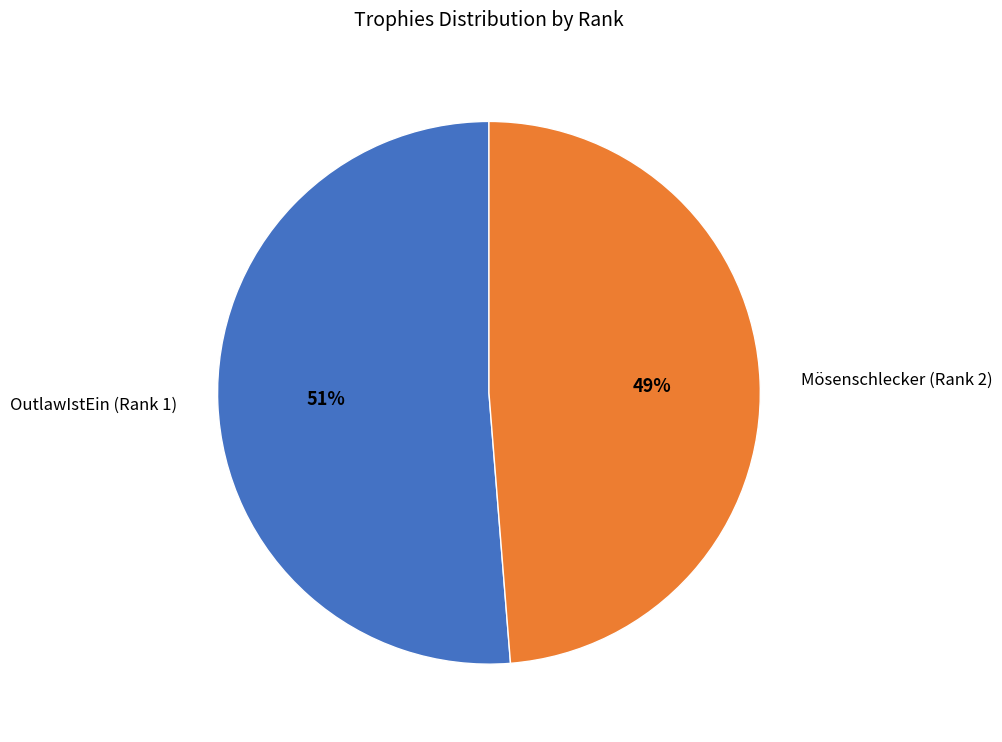

Does Mösenschlecker (Rank 2) represent more than half of the total?

No